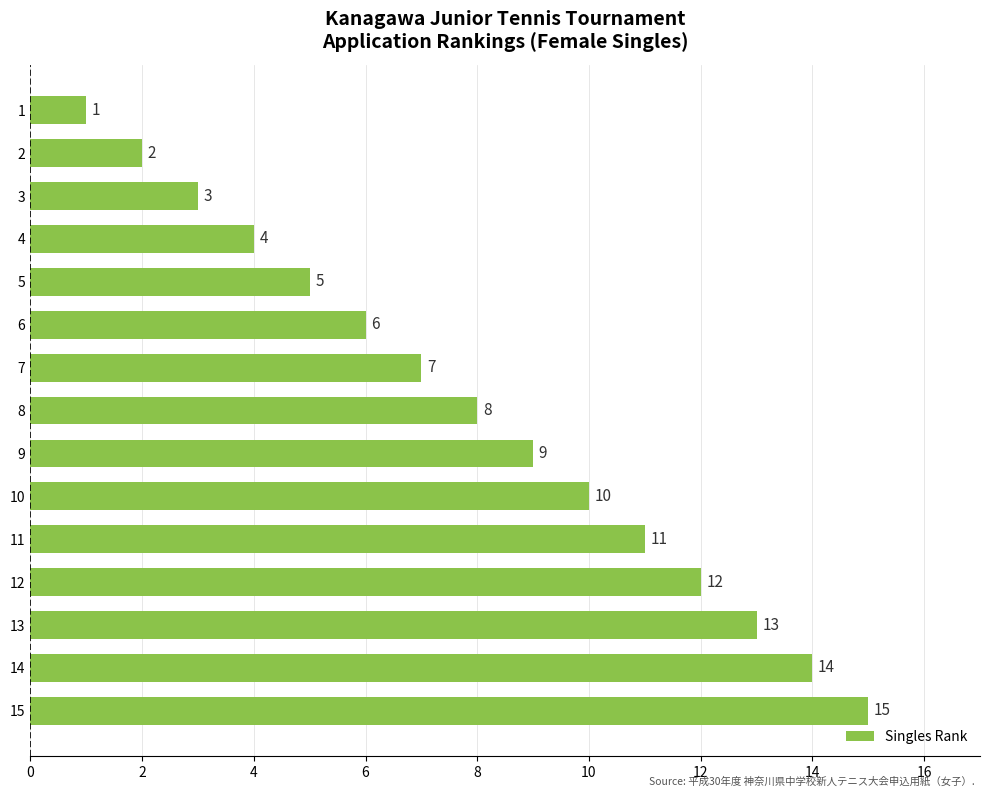

Rank the categories by value from highest to lowest.

15, 14, 13, 12, 11, 10, 9, 8, 7, 6, 5, 4, 3, 2, 1